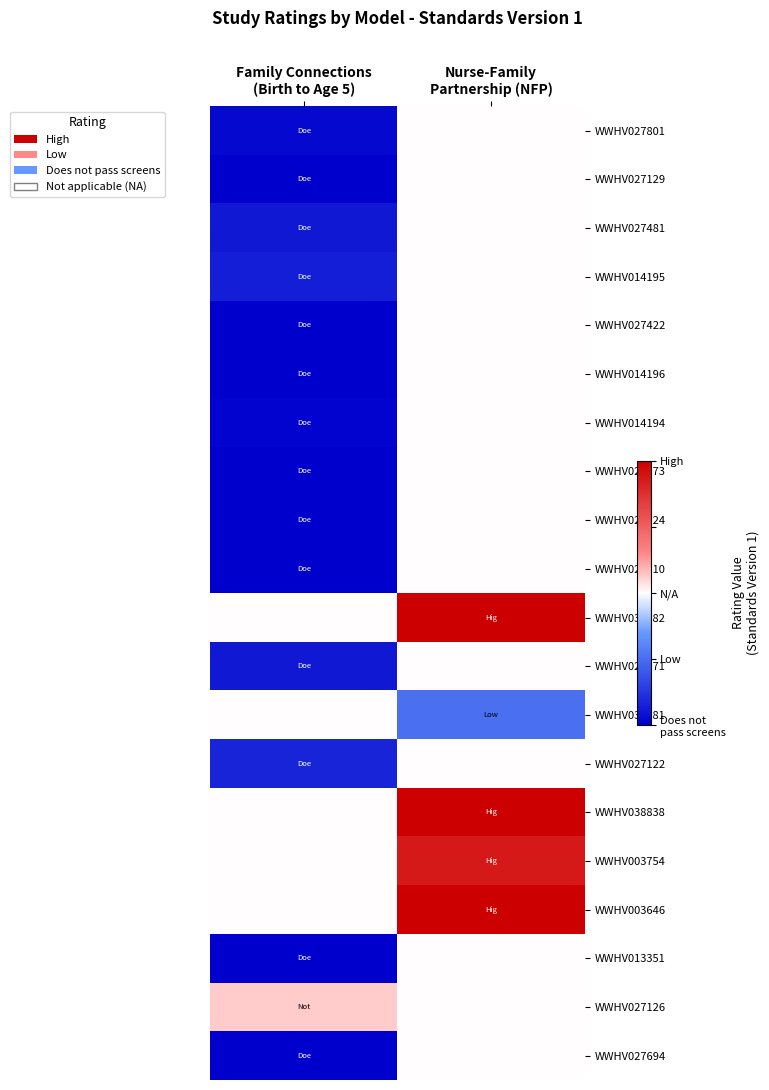

Which category has the lowest value across all series?

Family Connections
(Birth to Age 5)